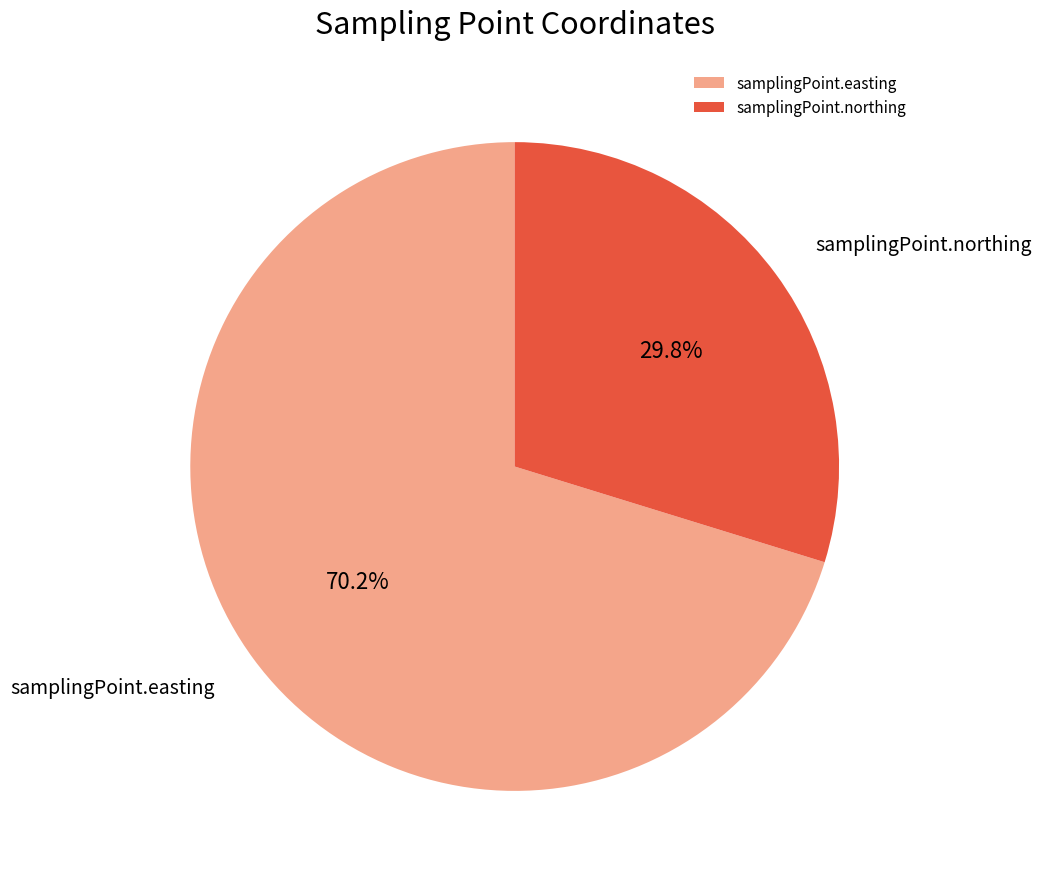

Do samplingPoint.northing and samplingPoint.easting together represent more than half of the pie?

Yes